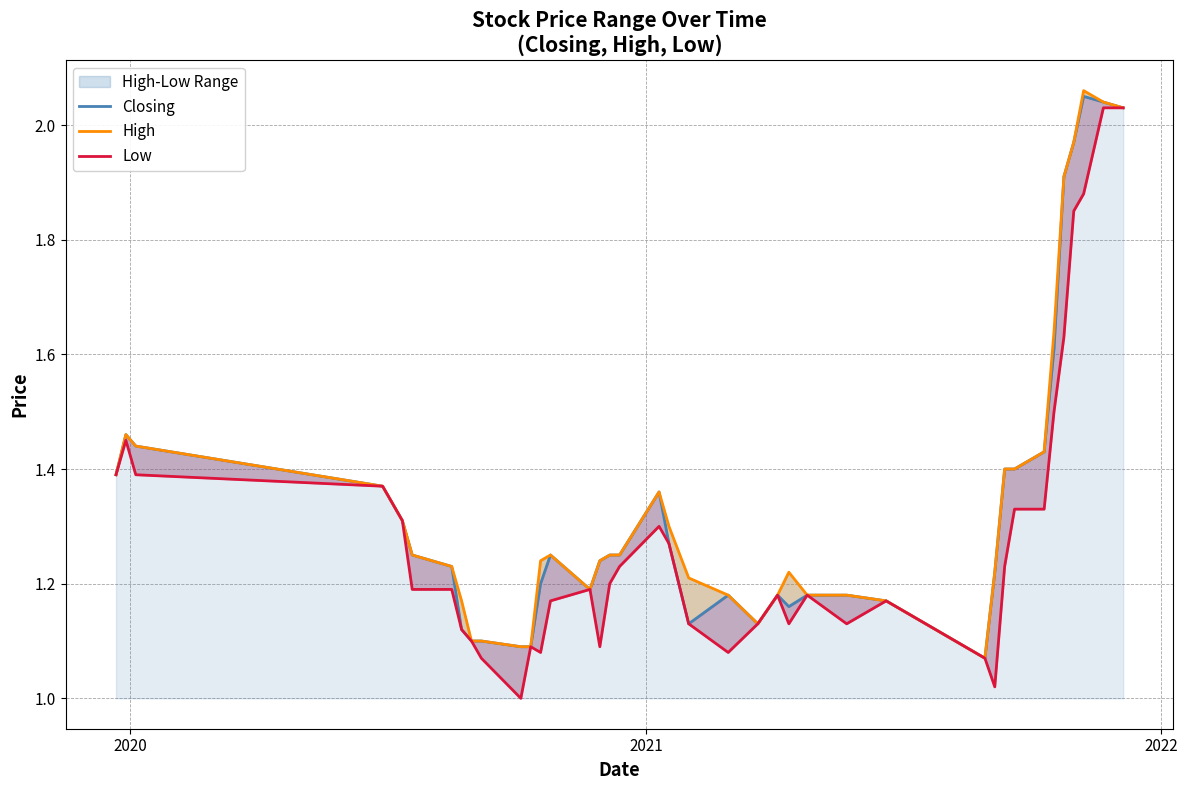

What is the value of the Closing point at the 2nd from the left?

1.5